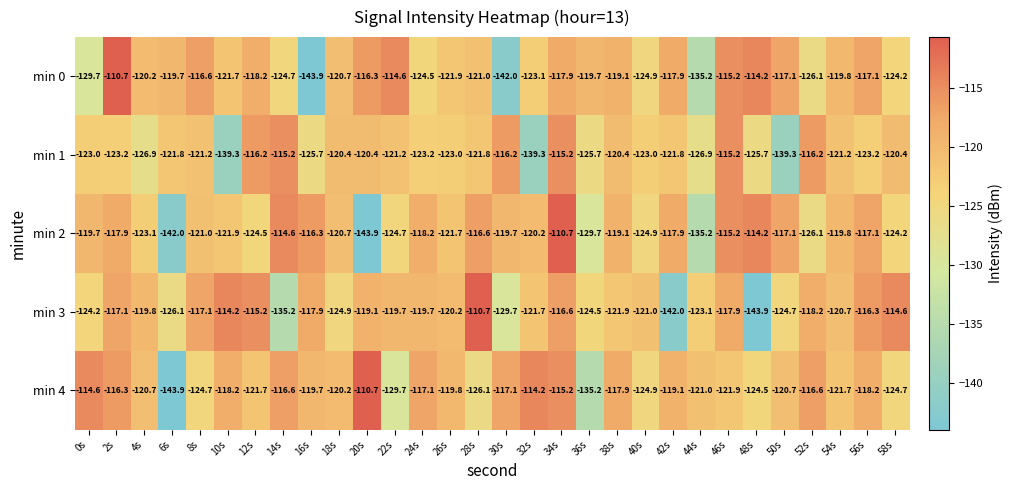

How many series are shown in this chart?

5